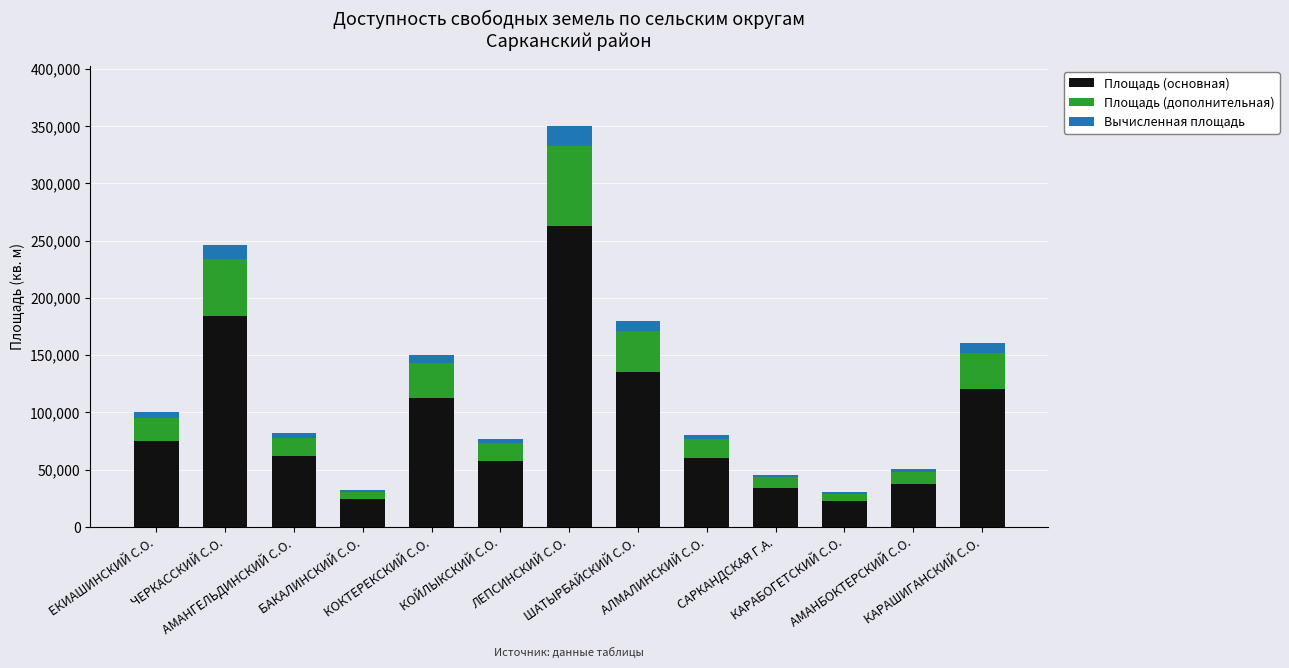

What is the lowest value of the Площадь (основная) series?

22560.0